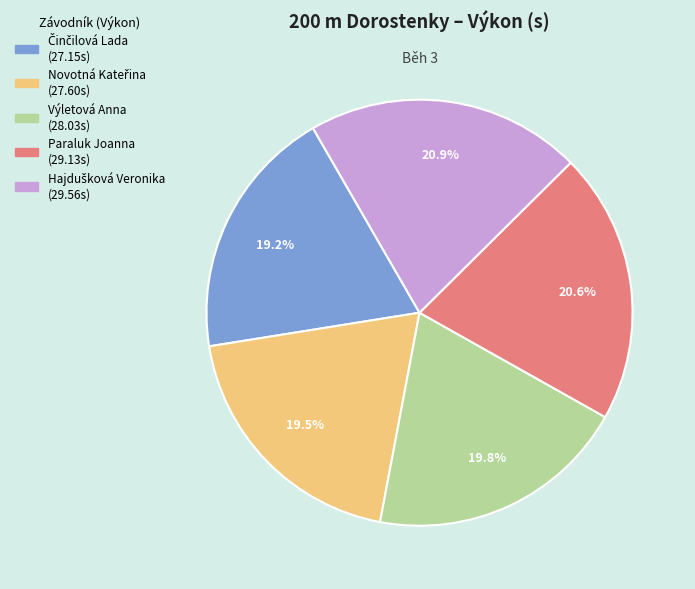

Is Výletová Anna the majority of the pie?

No